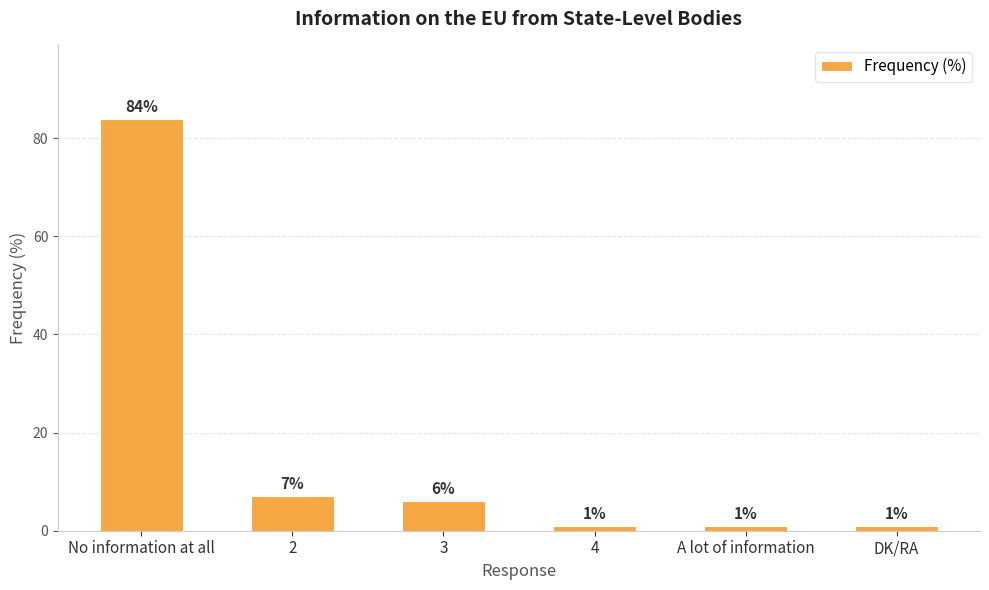

What is the sum of the values at 2 and No information at all?

91